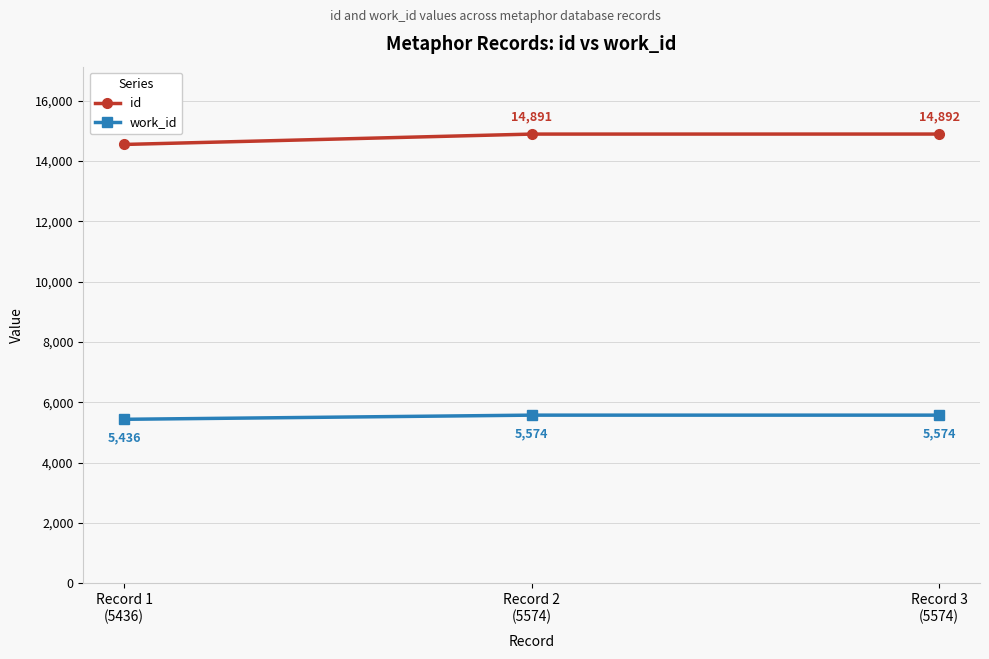

Which label corresponds to the largest value in the chart?

Record 3
(5574)